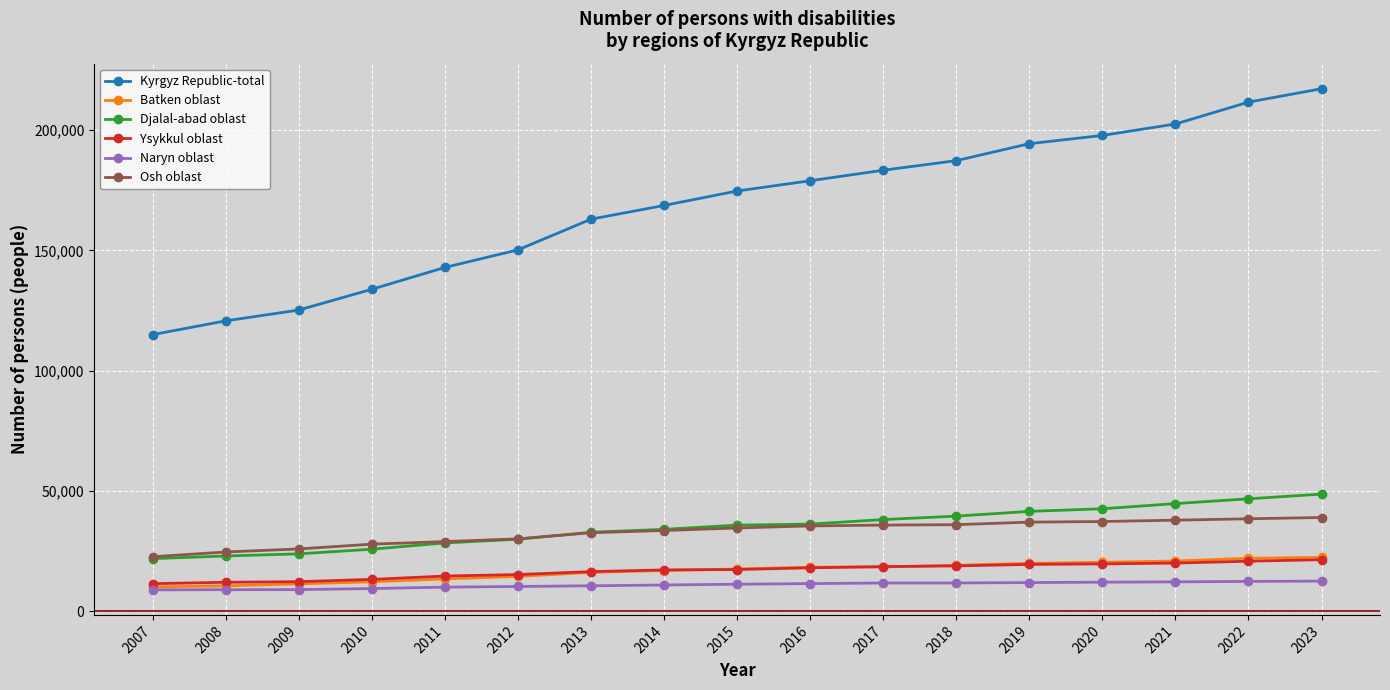

What is the maximum value for Osh oblast?

38903